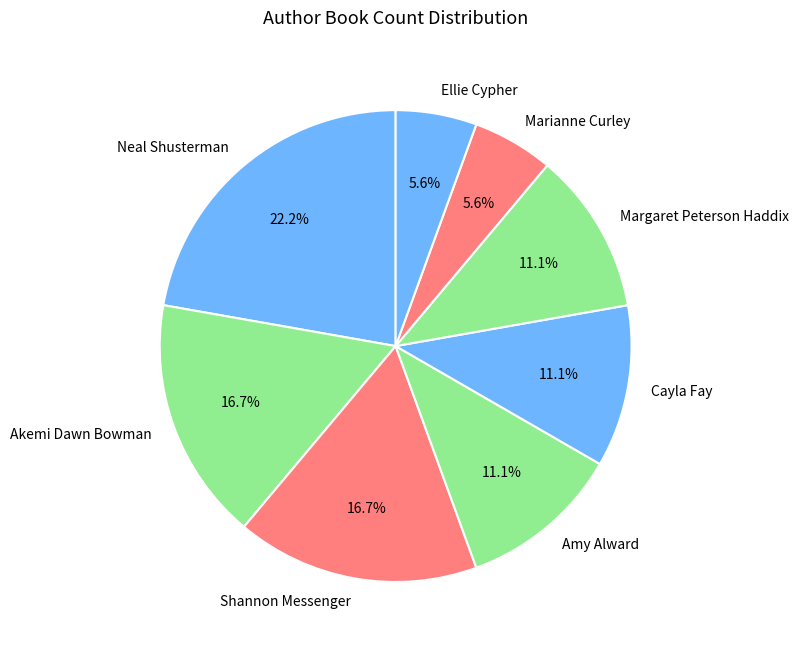

The Amy Alward slice represents 24% of the pie. True or false?

False